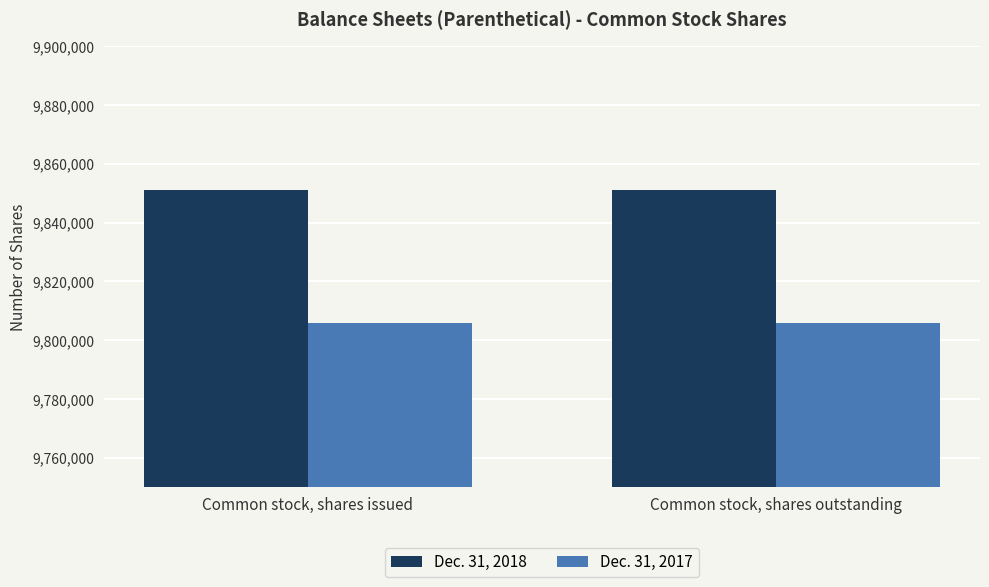

List the series in order of their peak value, highest first.

Dec. 31, 2018, Dec. 31, 2017